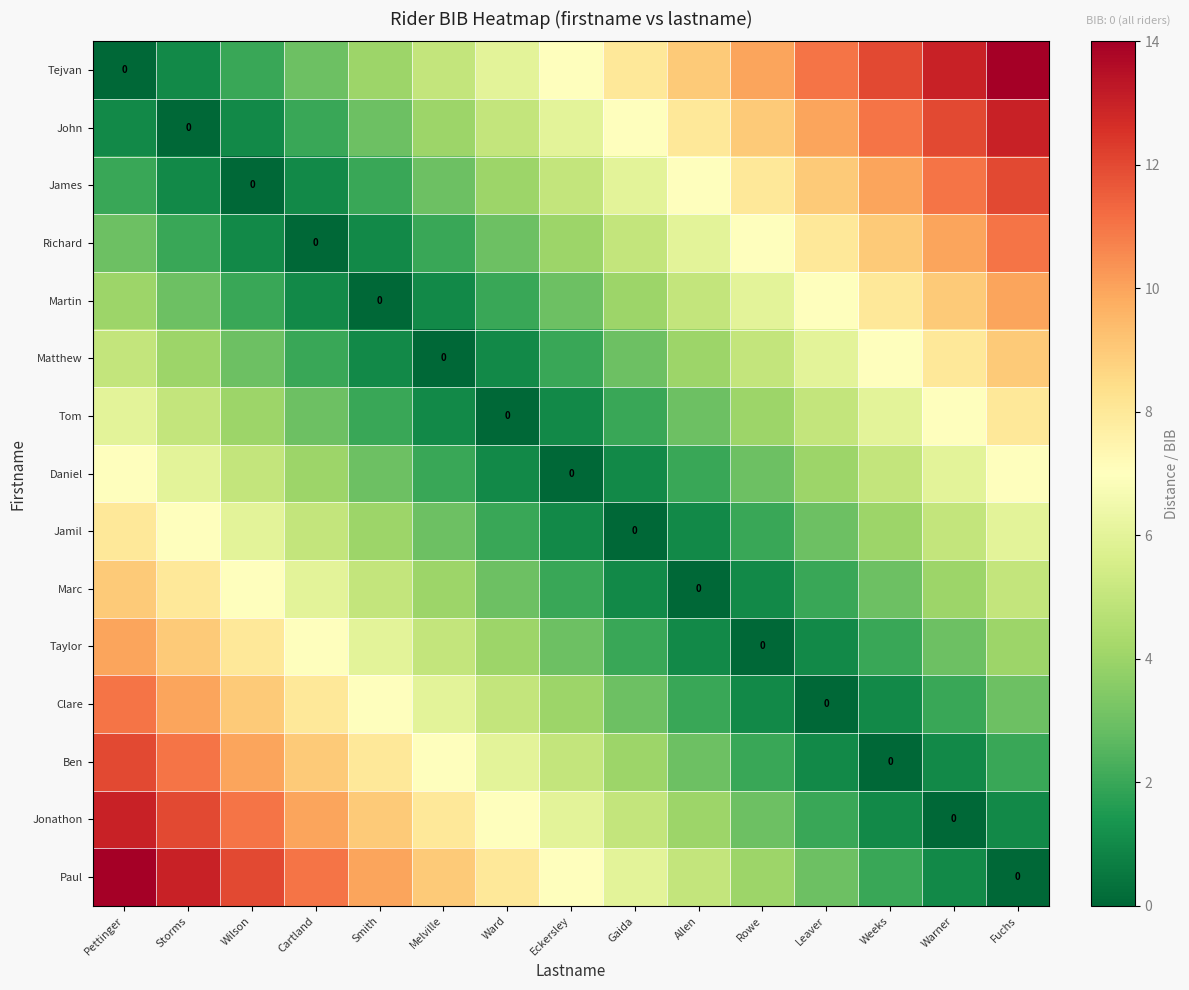

What is the sum of the Ben values at Smith and Storms?

19